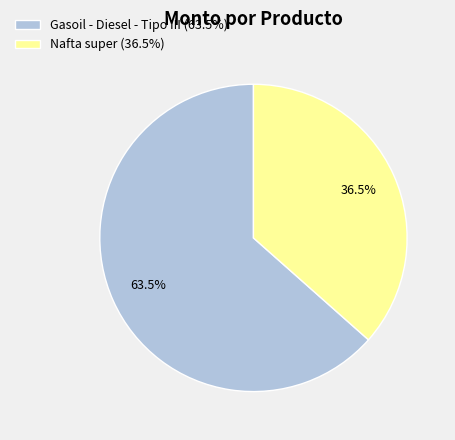

How much of the chart is everything except Nafta super?

63.5%